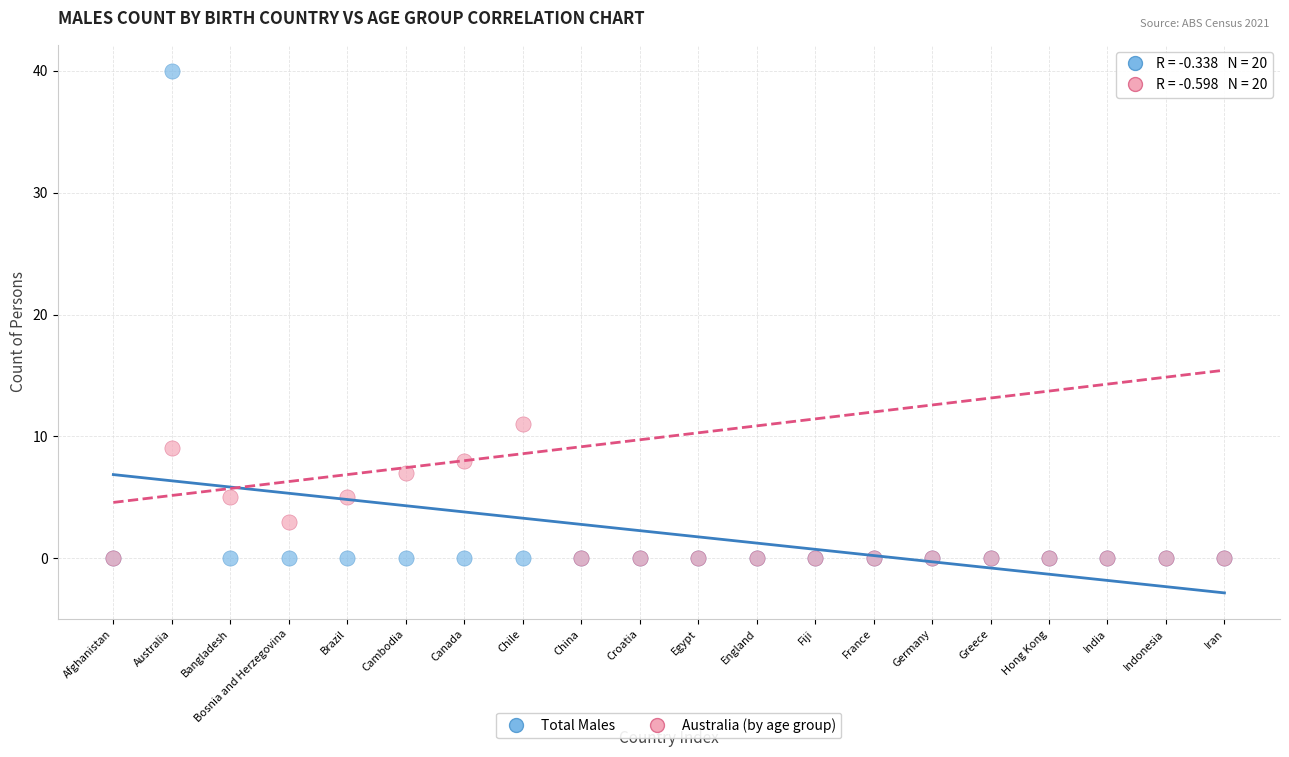

Across all series, what Y value is closest to 20?

11